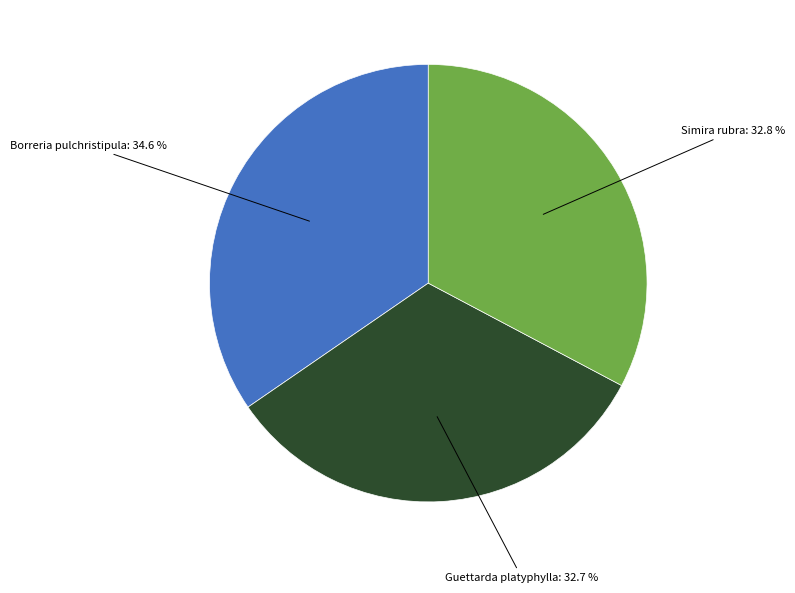

Is there a majority slice in this chart?

No